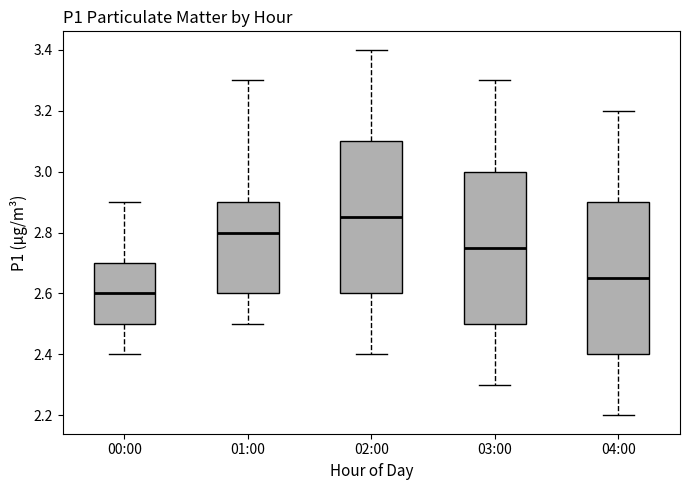

Reading left to right, transcribe this box plot: for each box, give where its median line is, the range the box spans, and where its two whiskers end, as read against the y-axis. The values are not printed on the chart, so give them approximately, as read against the axis.

00:00: median 2.60, box 2.50 to 2.70, whiskers 2.40 to 2.90
01:00: median 2.80, box 2.60 to 2.90, whiskers 2.50 to 3.30
02:00: median 2.86, box 2.60 to 3.10, whiskers 2.40 to 3.40
03:00: median 2.76, box 2.50 to 3.00, whiskers 2.30 to 3.30
04:00: median 2.66, box 2.40 to 2.90, whiskers 2.20 to 3.20